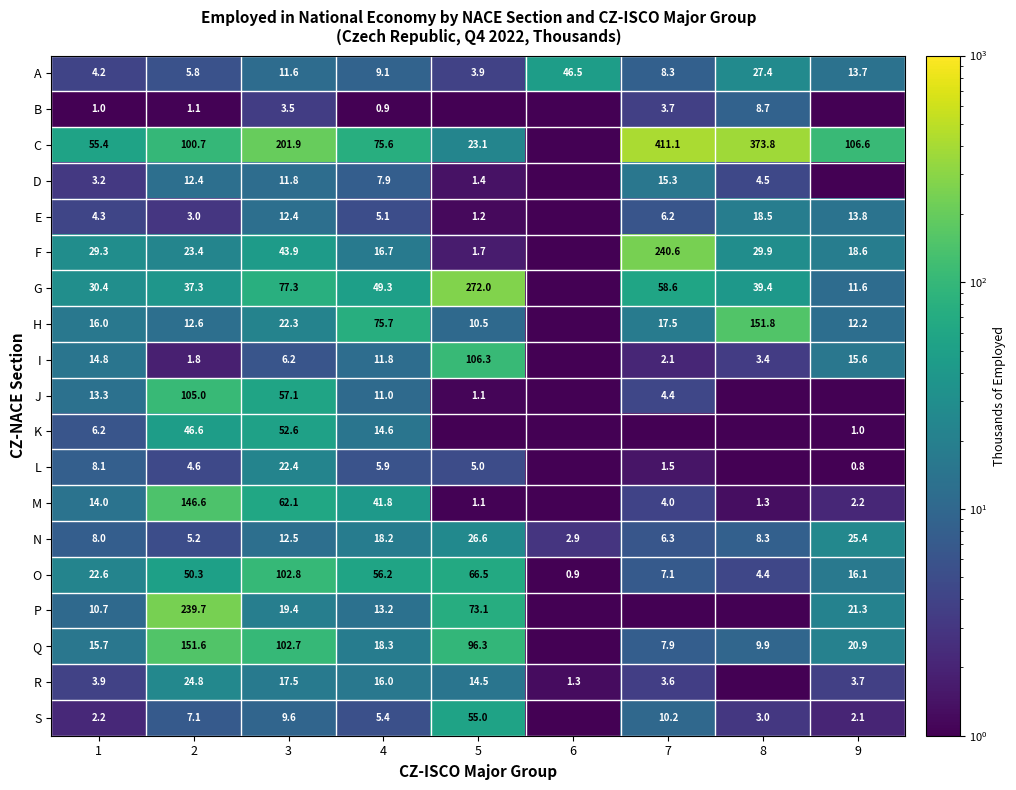

How many distinct data groups are displayed?

19